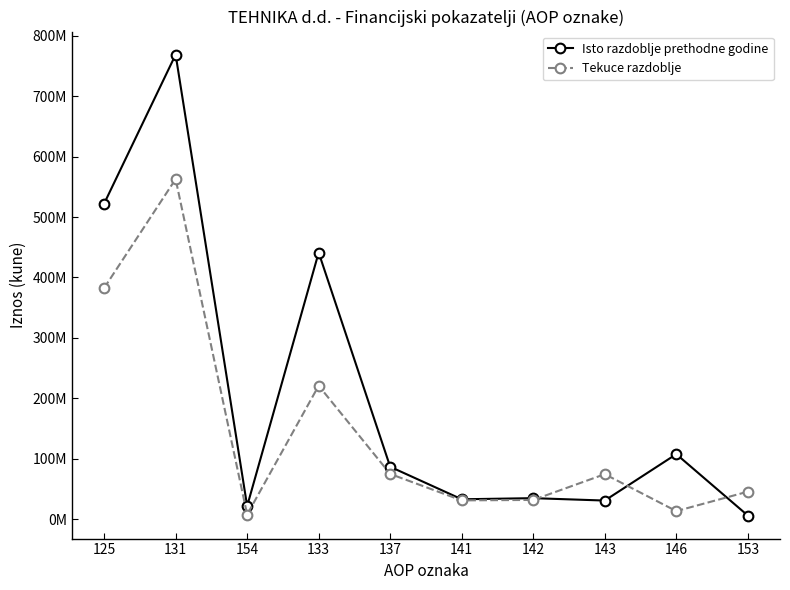

What are all the series names shown in the legend?

Isto razdoblje prethodne godine, Tekuce razdoblje